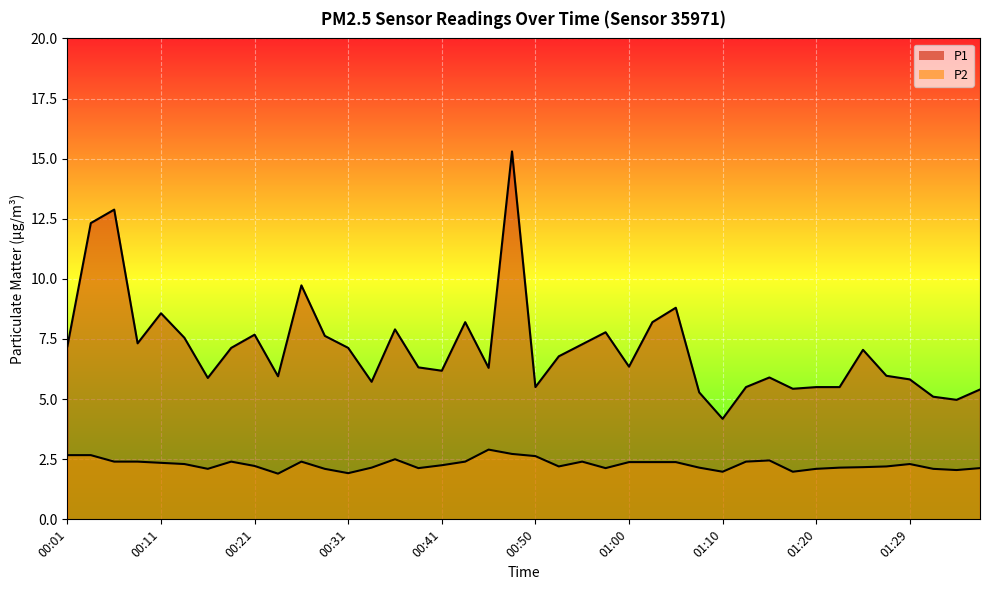

True or false: P1 and P2 cross at least once.

False